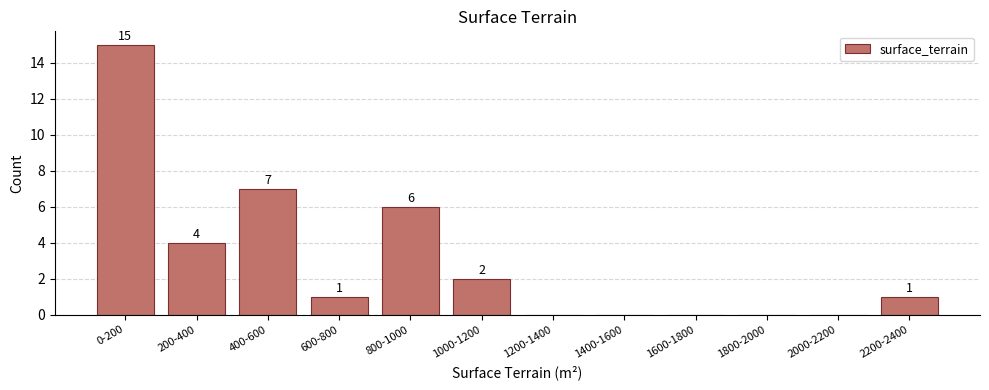

Reading left to right, what are all the values shown in this chart?

0-200=15	200-400=4	400-600=7	600-800=1	800-1000=6	1000-1200=2	1200-1400=0	1400-1600=0	1600-1800=0	1800-2000=0	2000-2200=0	2200-2400=1